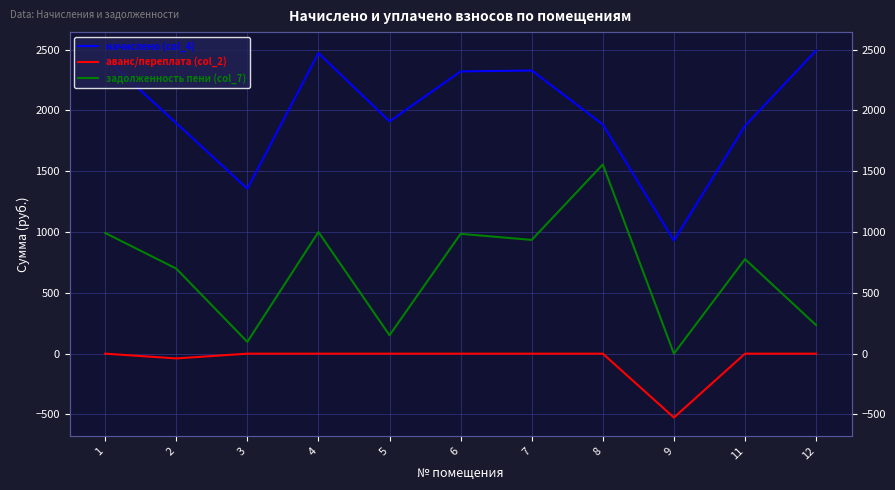

True or false: начислено (col_4) and аванс/переплата (col_2) intersect in this chart.

False